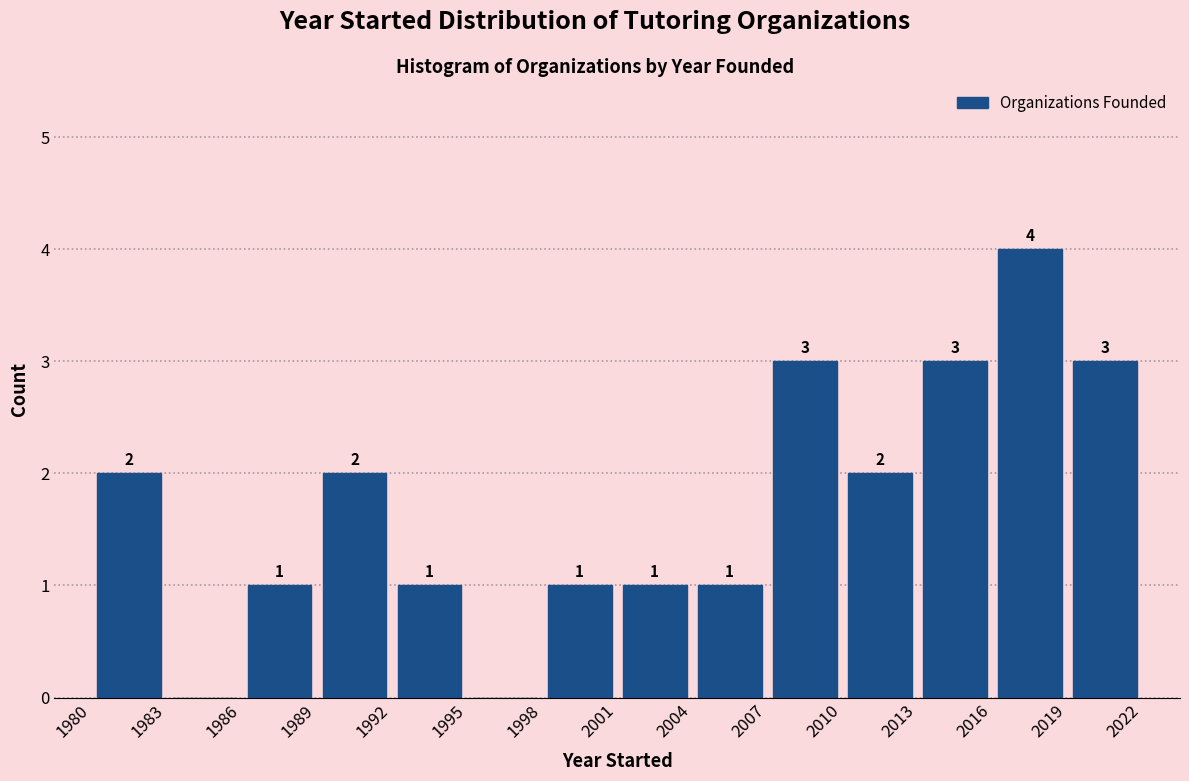

Which range on the x-axis has the tallest bar?

2016 to 2019